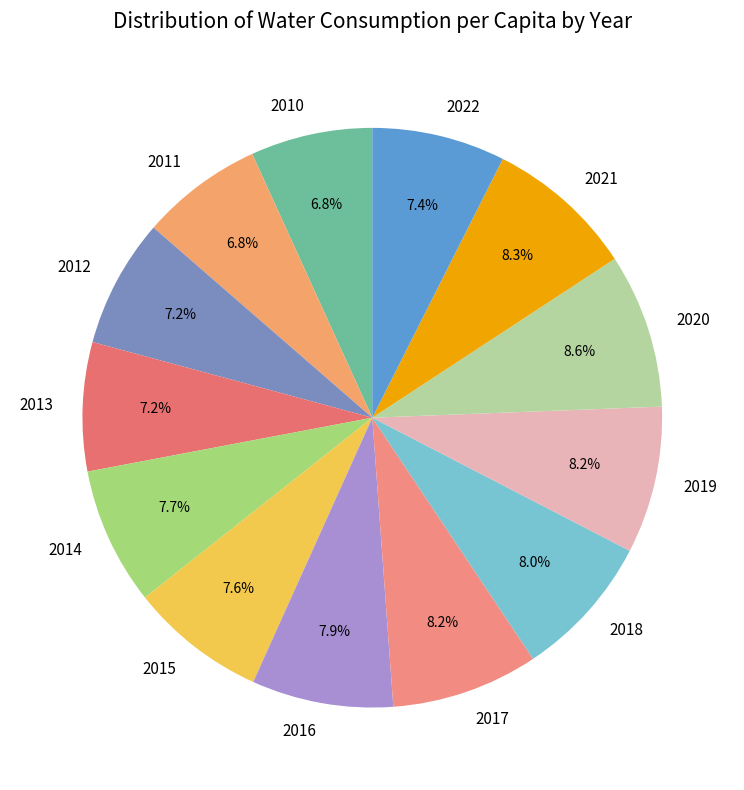

Does 2019 account for over 50% of the chart?

No